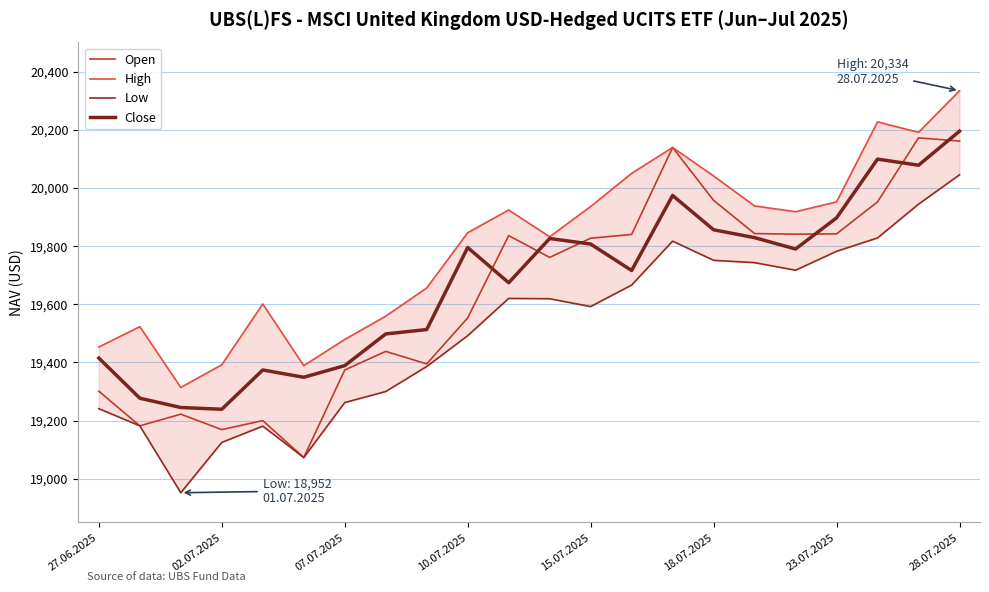

True or false: Open has more than 1 interior local peaks.

True